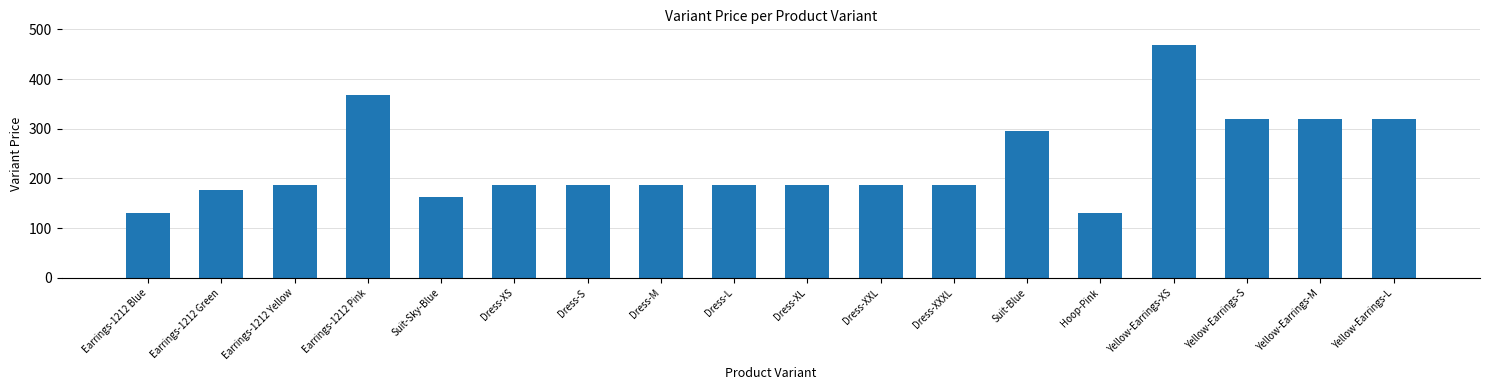

Approximately how many times larger is the value at Yellow-Earrings-M compared to Earrings-1212 Green?

1.8